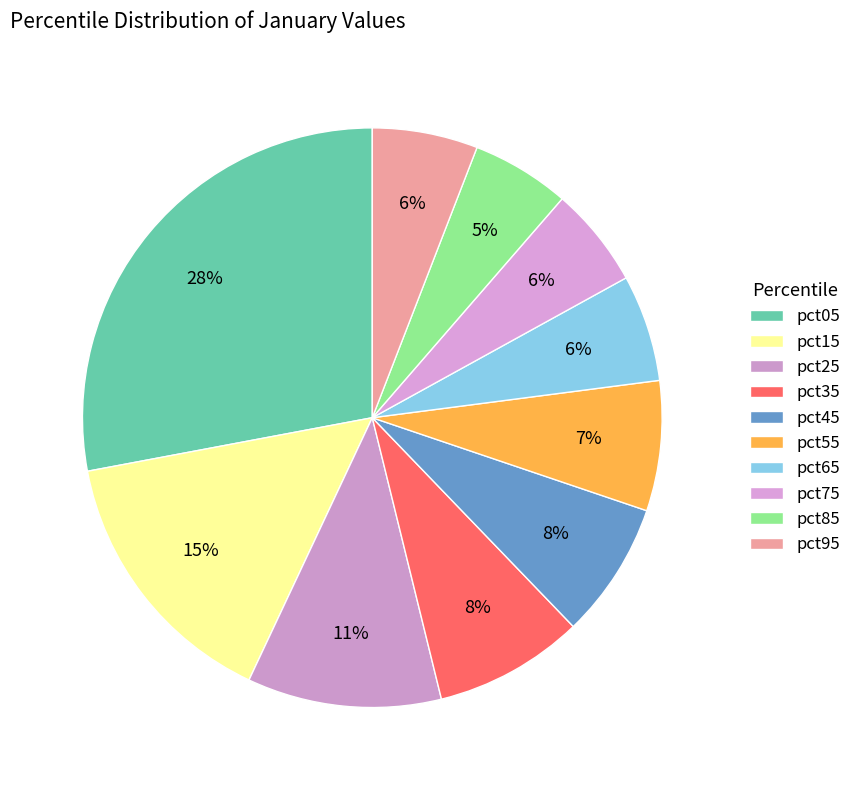

Is there any slice that represents more than half of the pie?

No